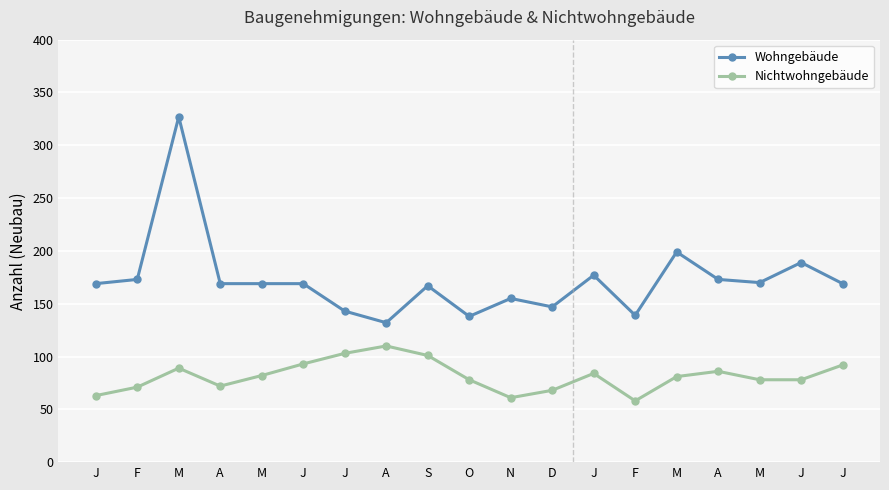

What are all the series names shown in the legend?

Wohngebäude, Nichtwohngebäude